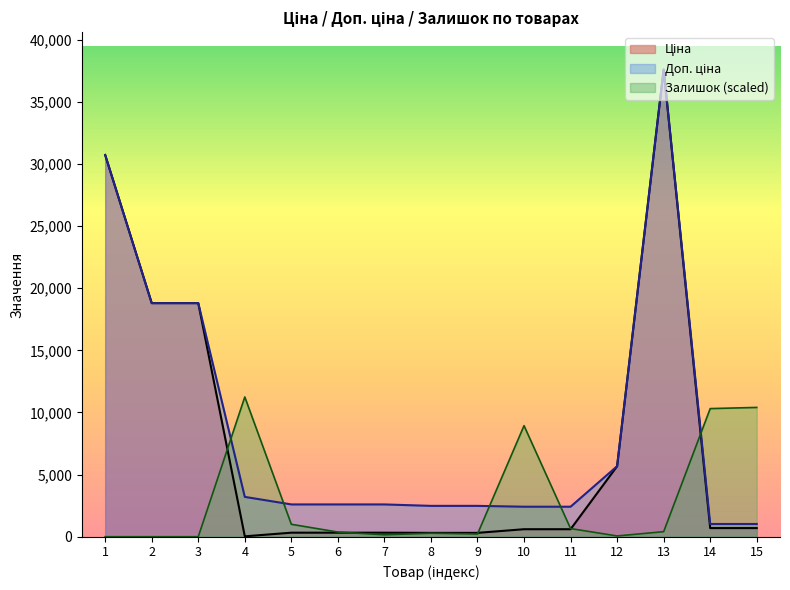

What is the difference between the Доп. ціна values at 8 and 12?

3191.4